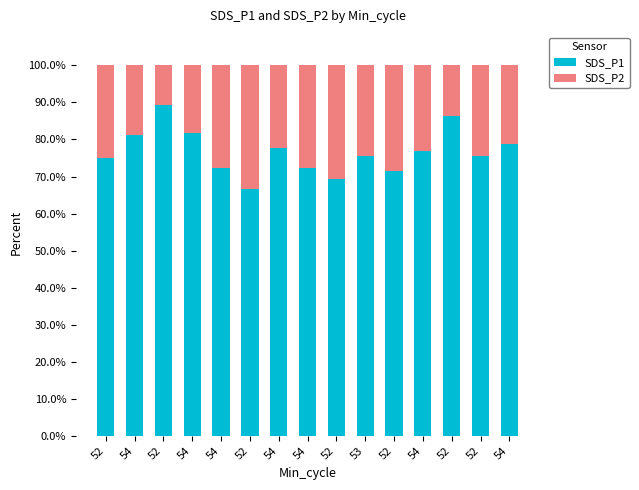

How many distinct data groups are displayed?

2